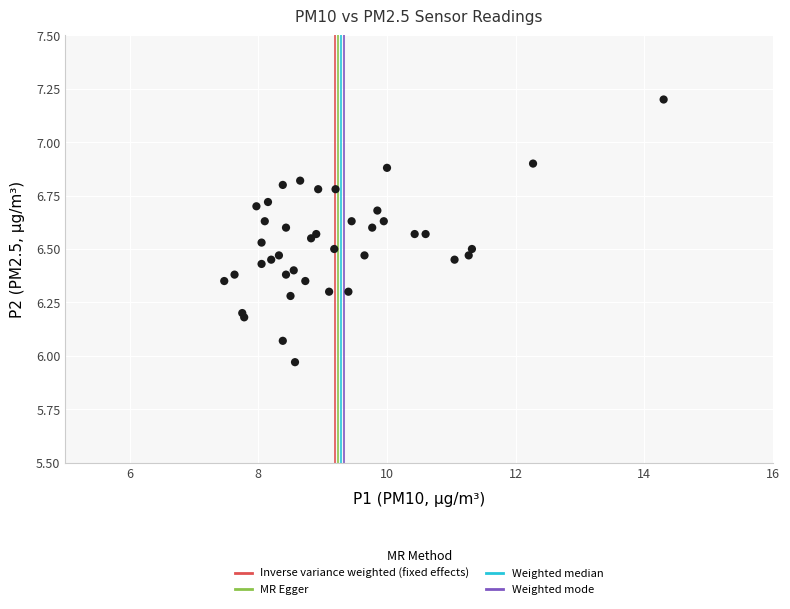

What is the range of Y values (max minus min)?

1.2